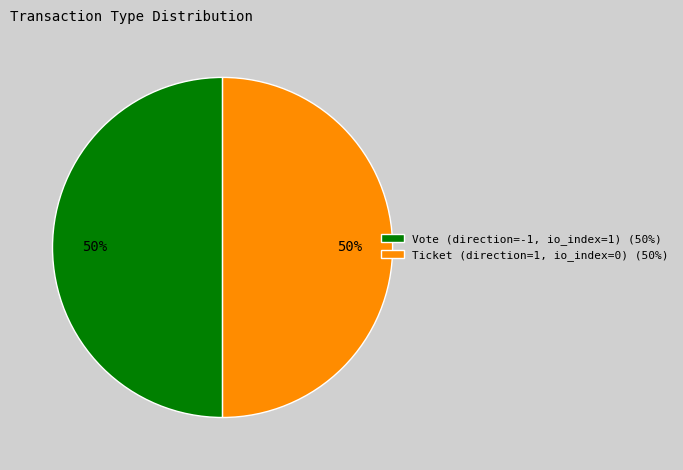

Is the sum of Vote (direction=-1, io_index=1) (50%) and Ticket (direction=1, io_index=0) (50%) greater than half?

Yes